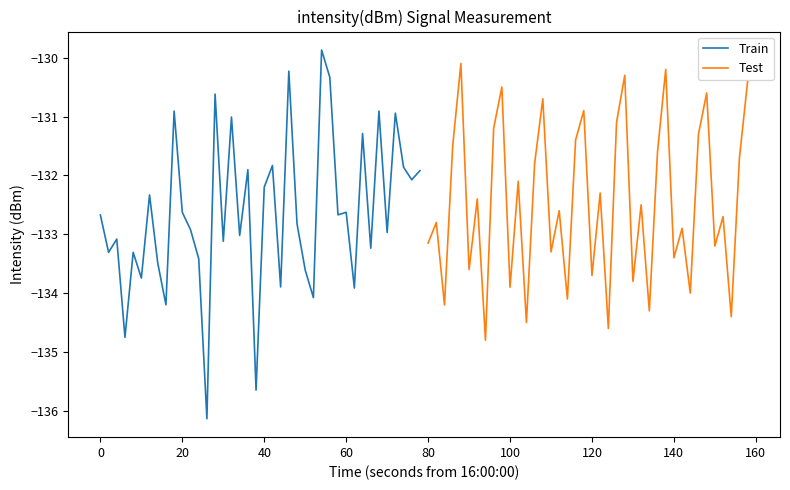

Is it true that Train equals -45.1 at 40?

False